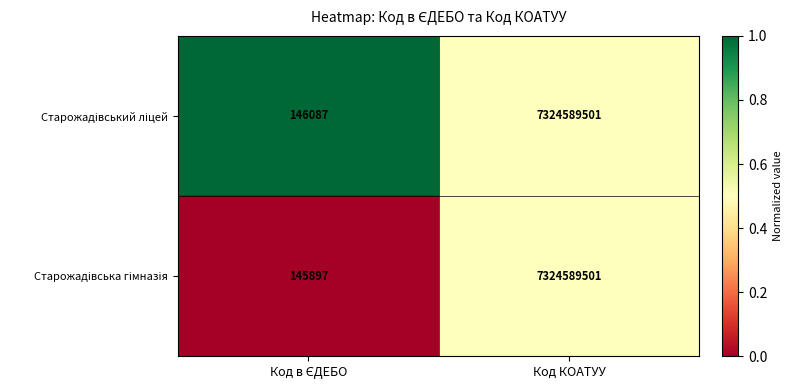

Count the number of categories in the chart.

2